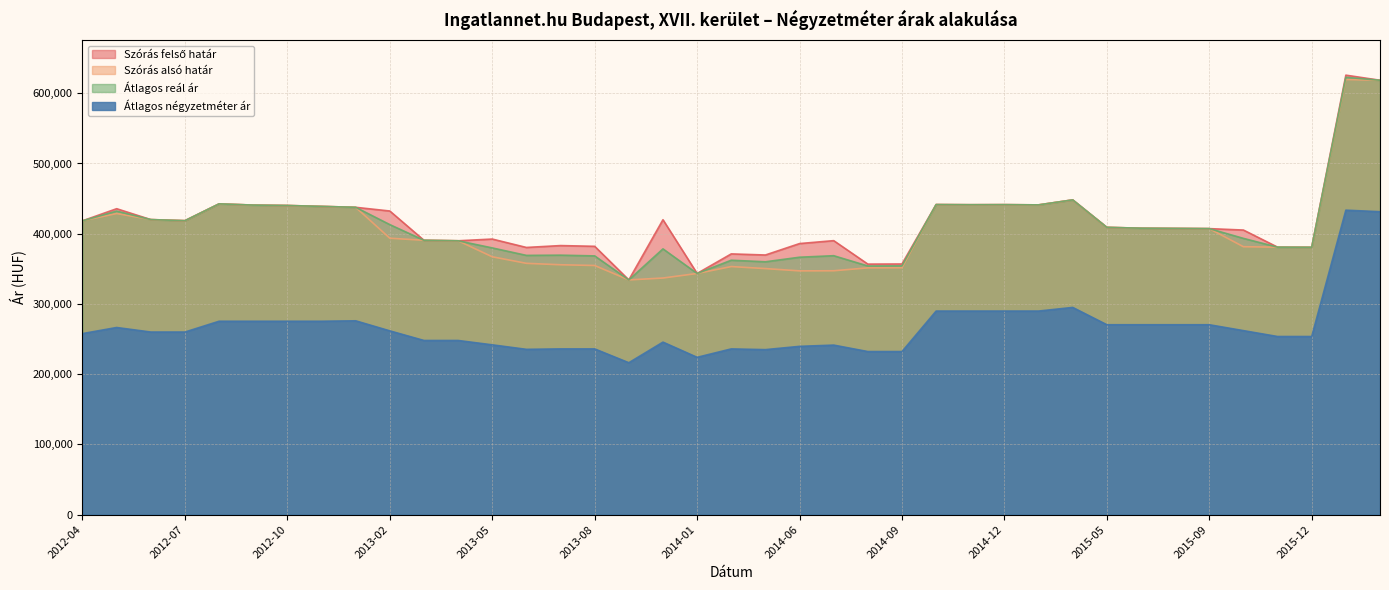

What is the difference between the maximum and minimum values in the Szórás alsó határ series?

285352